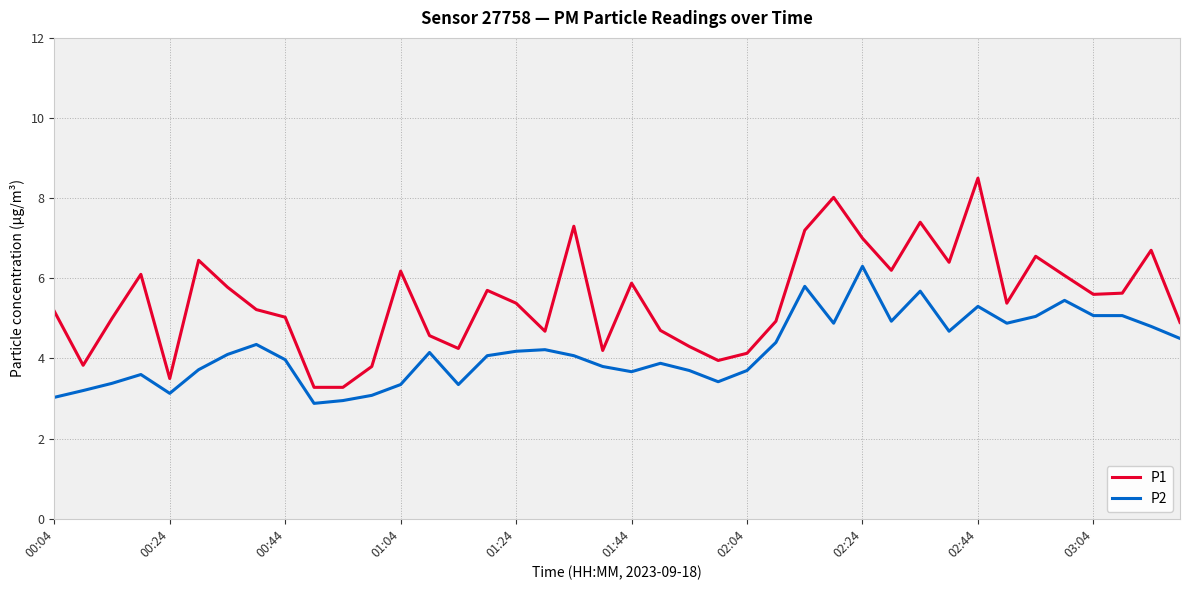

What is the smallest value displayed?

2.9